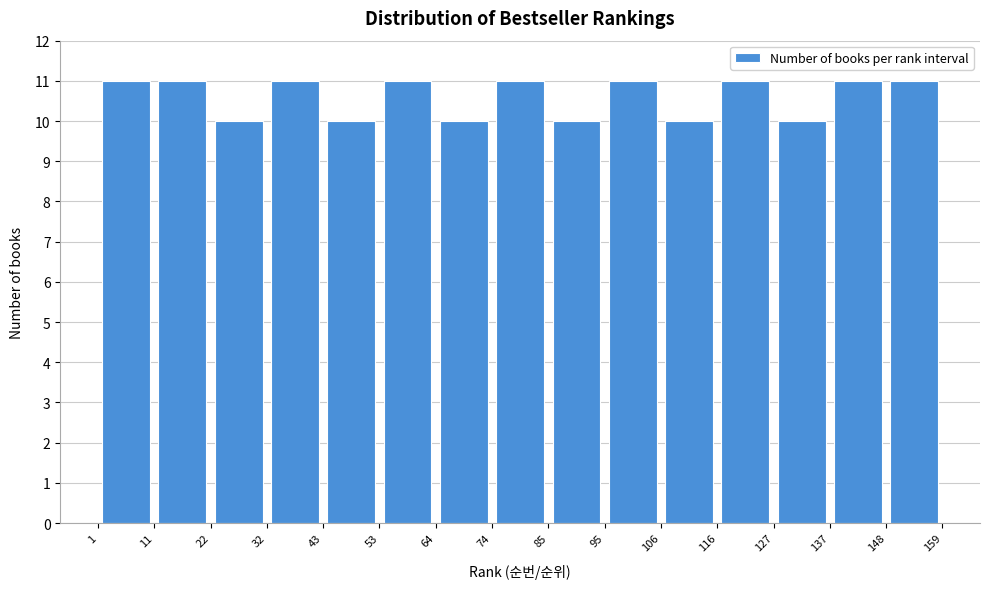

Reading left to right, transcribe this chart: for each bar, give the range it covers on the x-axis and its height. The values are not printed on the chart, so give them approximately, as read against the axis.

1 to 11: 11
11 to 22: 11
22 to 32: 10
32 to 43: 11
43 to 53: 10
53 to 64: 11
64 to 74: 10
74 to 85: 11
85 to 95: 10
95 to 106: 11
106 to 116: 10
116 to 127: 11
127 to 137: 10
137 to 148: 11
148 to 159: 11